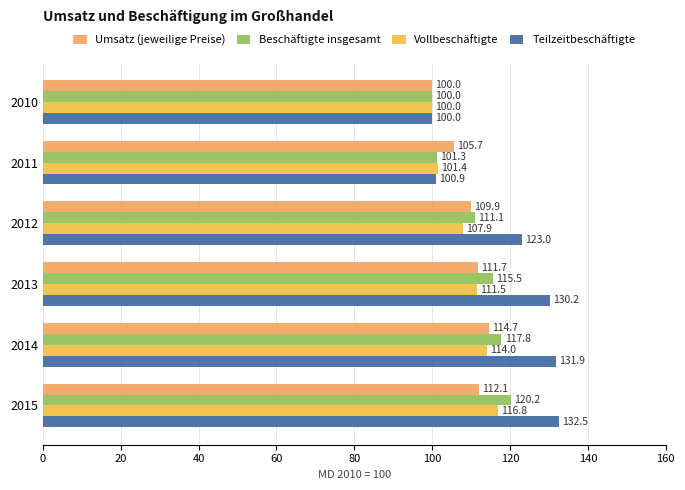

The value of Beschäftigte insgesamt at 2014 is 117.8. True or false?

True